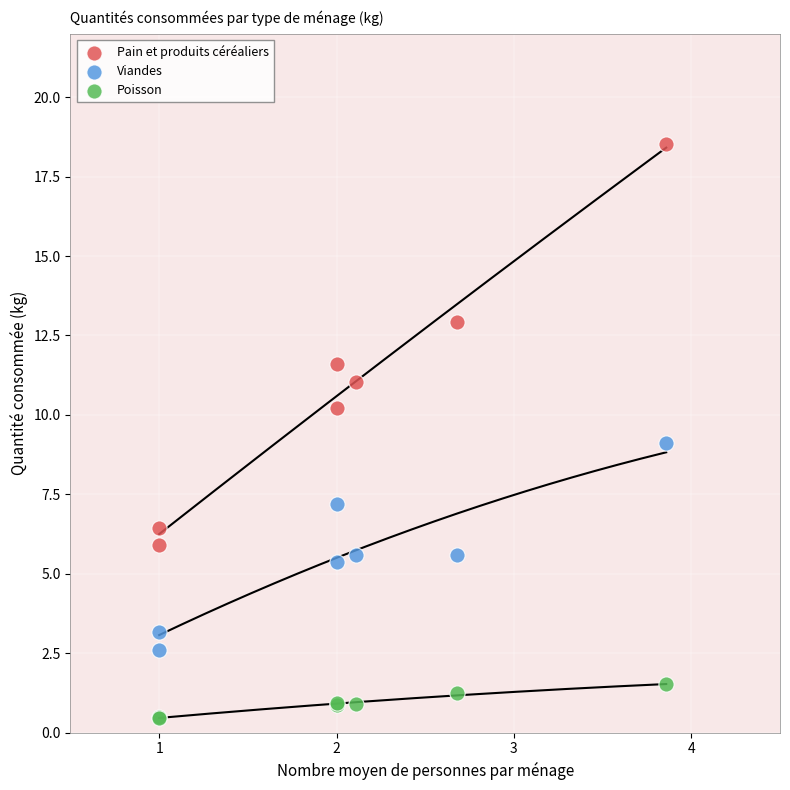

Which series contains the lowest Y value?

Poisson